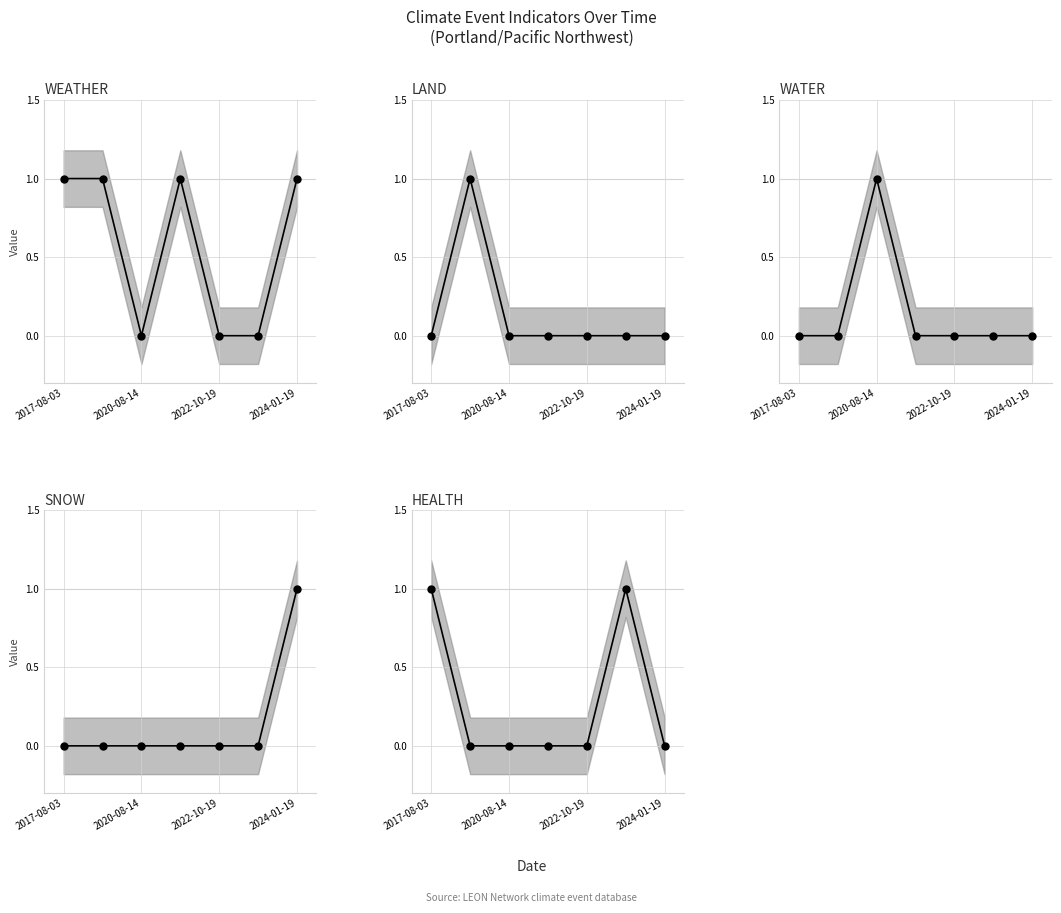

Is the value of WATER at 2020-08-14 greater than the value of WEATHER at 6?

No